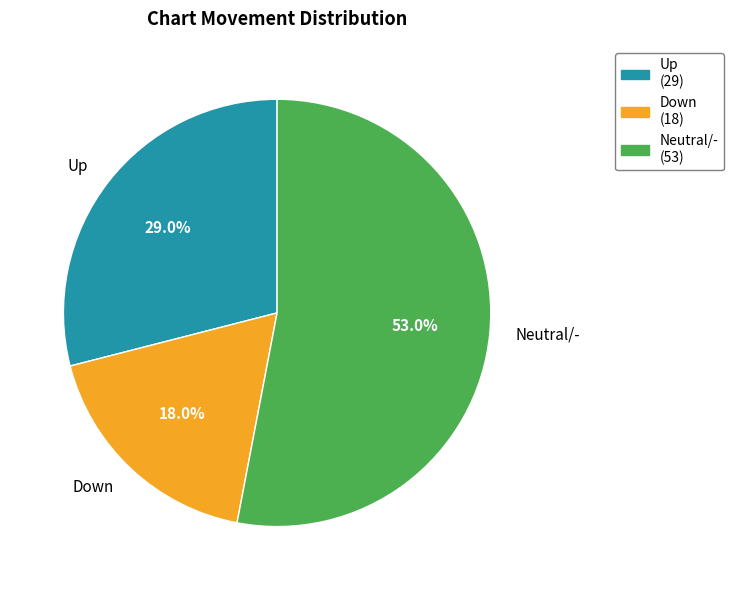

Rank the categories by value from lowest to highest.

Down, Up, Neutral/-